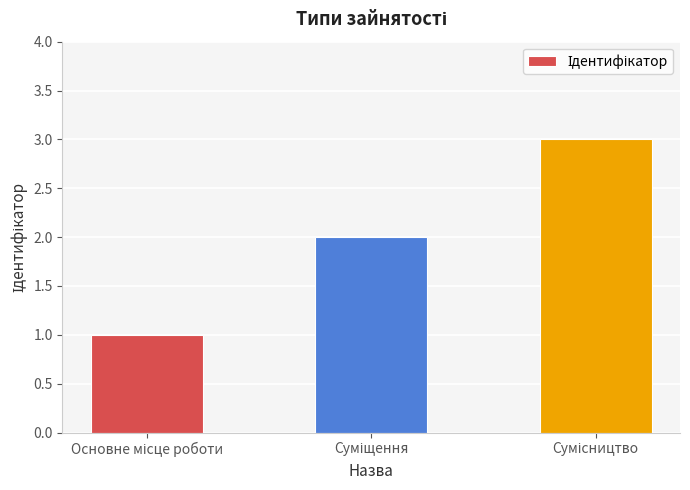

What is the sum of all values?

6